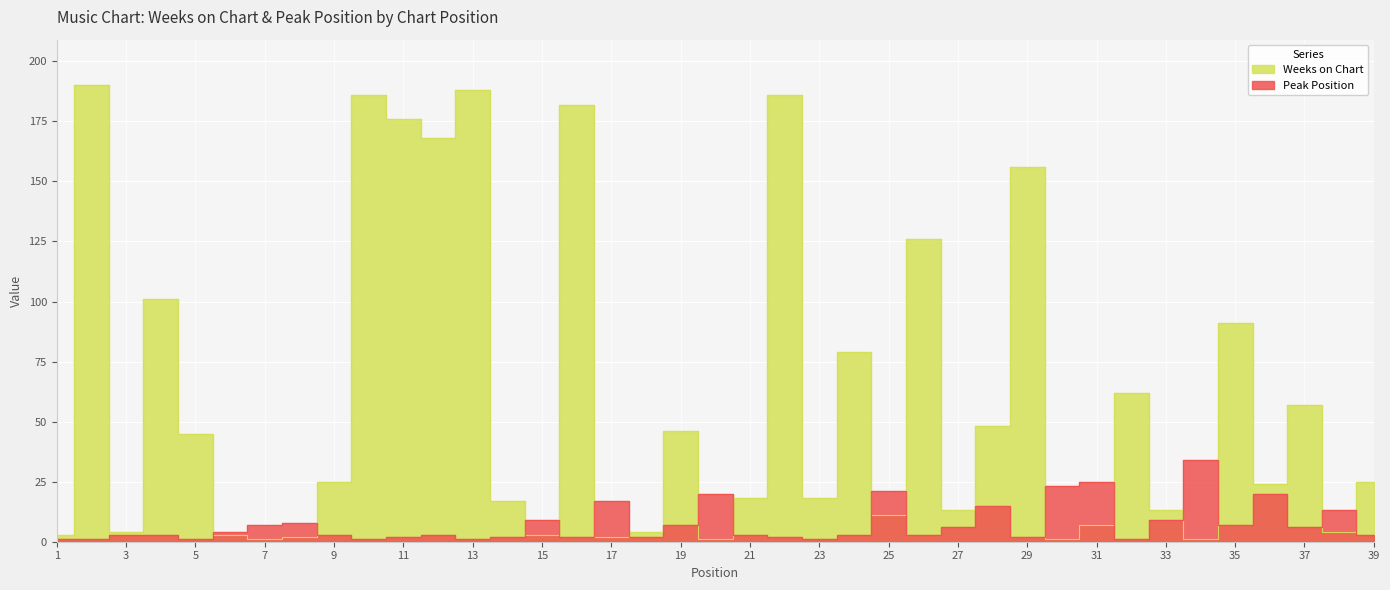

Is the value of Weeks on Chart at 15 greater than the value of Peak Position at 26?

No